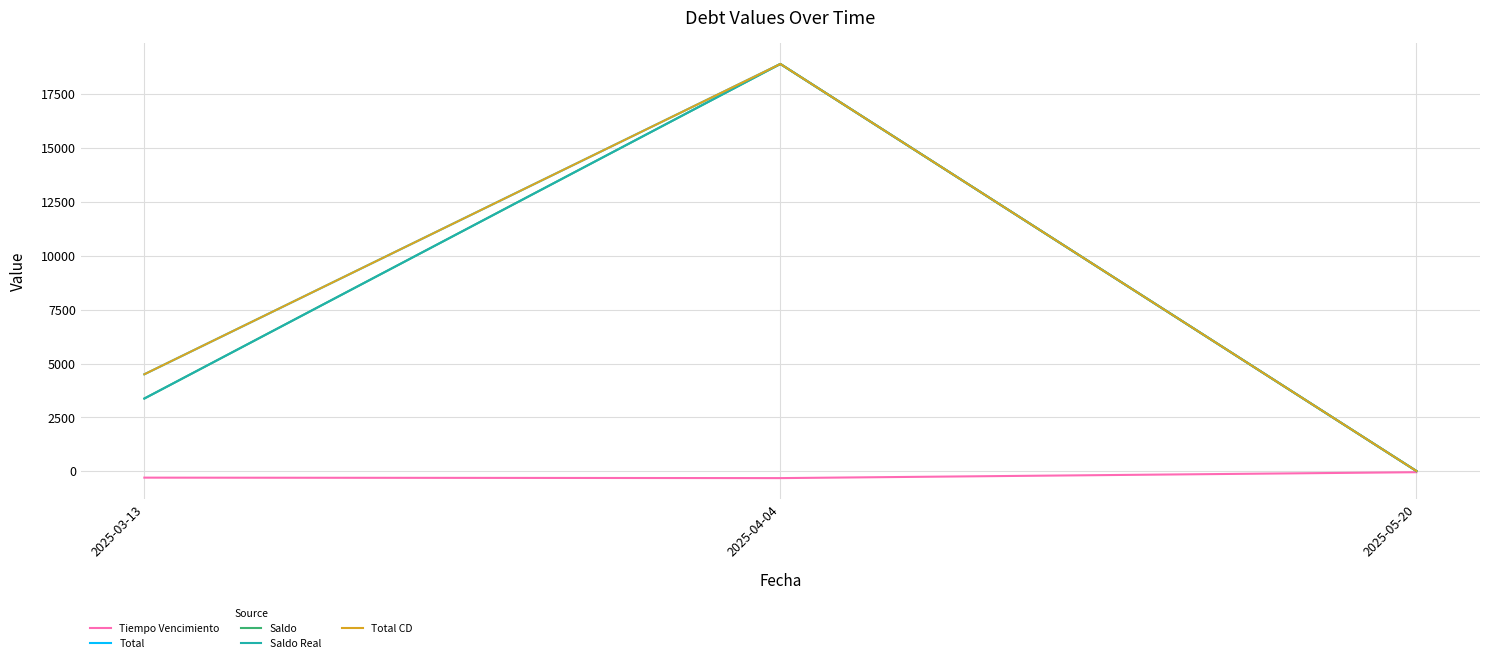

What is the value of the Saldo Real point at the 2nd from the left?

18896.1